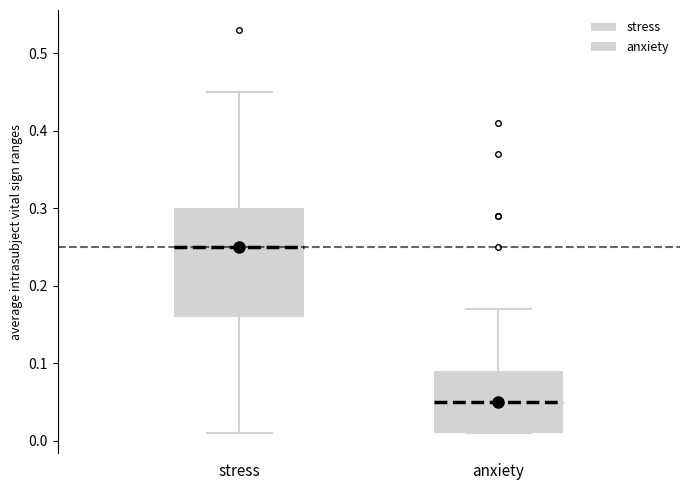

Reading left to right, read every box against the y-axis: the position of its median line, the range the box covers, and the ends of its whiskers. The values are not printed on the chart, so give them approximately, as read against the axis.

stress: median 0.25, box 0.16 to 0.30, whiskers 0.01 to 0.45
anxiety: median 0.05, box 0.01 to 0.09, whiskers 0.01 to 0.17